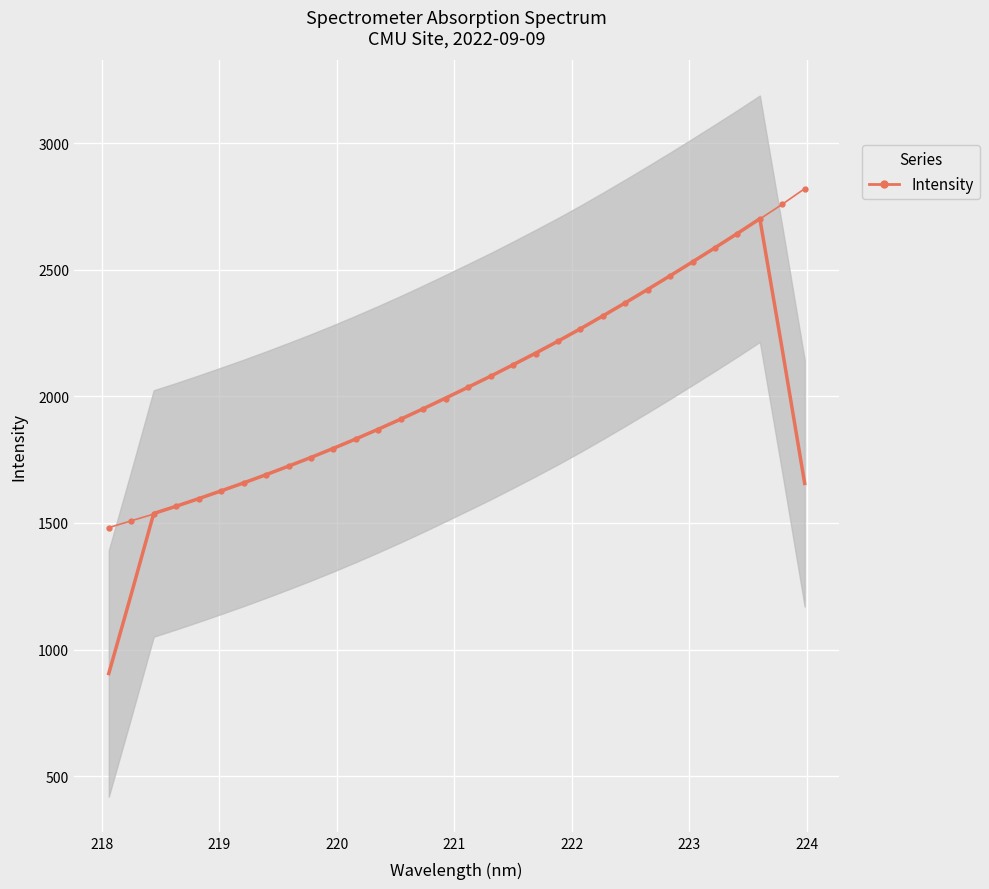

What is the value of the 3rd point from the left?

1535.2